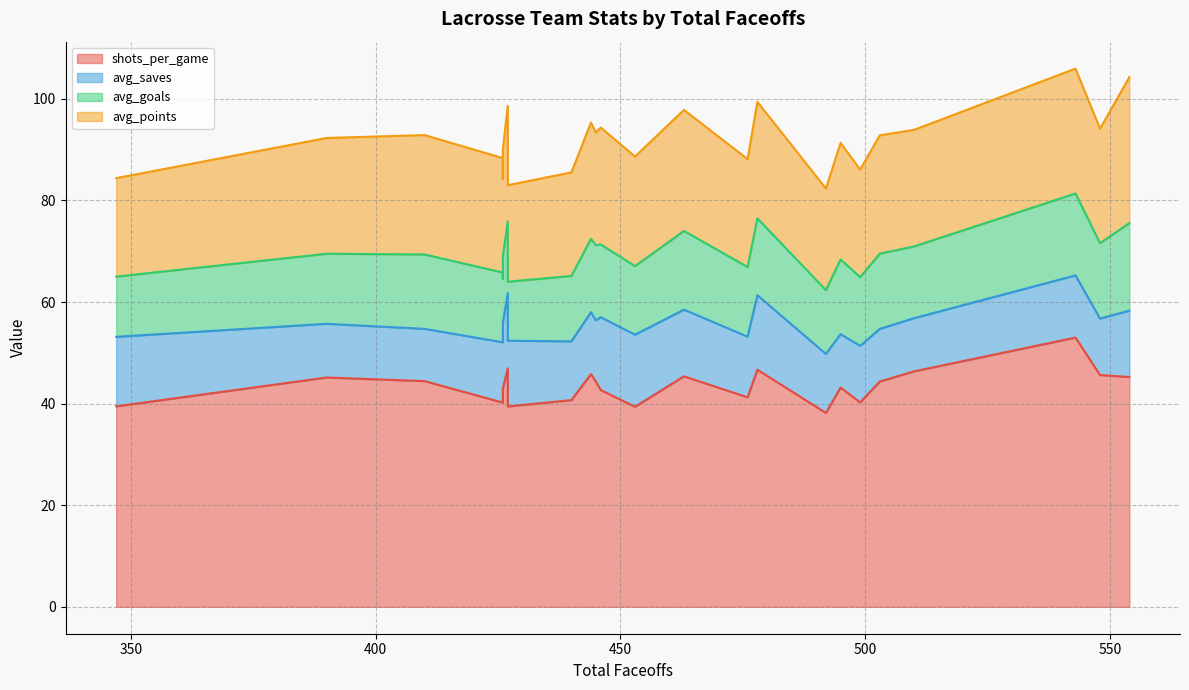

The value of shots_per_game at 426 is 27.5. True or false?

False